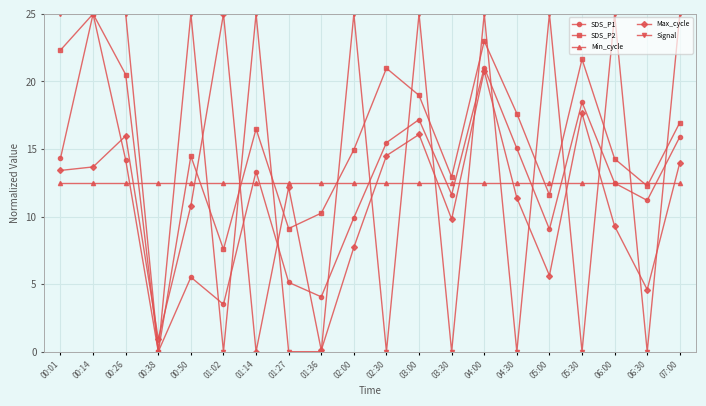

Reading right to left, extract all data points from this chart.

SDS_P1: 07:00=15.9	06:30=11.2	06:00=12.5	05:30=18.5	05:00=9.1	04:30=15.0	04:00=21.0	03:30=11.6	03:00=17.2	02:30=15.5	02:00=9.9	01:36=4.1	01:27=5.1	01:14=13.3	01:02=3.5	00:50=5.5	00:38=0.0	00:26=14.2	00:14=25.0	00:01=14.3
SDS_P2: 07:00=17.0	06:30=12.3	06:00=14.3	05:30=21.6	05:00=11.6	04:30=17.6	04:00=23.0	03:30=12.9	03:00=19.0	02:30=21.0	02:00=14.9	01:36=10.3	01:27=9.1	01:14=16.5	01:02=7.6	00:50=14.5	00:38=0.0	00:26=20.5	00:14=25.0	00:01=22.3
Min_cycle: 07:00=12.5	06:30=12.5	06:00=12.5	05:30=12.5	05:00=12.5	04:30=12.5	04:00=12.5	03:30=12.5	03:00=12.5	02:30=12.5	02:00=12.5	01:36=12.5	01:27=12.5	01:14=12.5	01:02=12.5	00:50=12.5	00:38=12.5	00:26=12.5	00:14=12.5	00:01=12.5
Max_cycle: 07:00=14.0	06:30=4.6	06:00=9.3	05:30=17.6	05:00=5.6	04:30=11.4	04:00=20.8	03:30=9.8	03:00=16.1	02:30=14.5	02:00=7.7	01:36=0.1	01:27=12.2	01:14=0.0	01:02=25.0	00:50=10.8	00:38=0.9	00:26=16.0	00:14=13.7	00:01=13.4
Signal: 07:00=25.0	06:30=0.0	06:00=25.0	05:30=0.0	05:00=25.0	04:30=0.0	04:00=25.0	03:30=0.0	03:00=25.0	02:30=0.0	02:00=25.0	01:36=0.0	01:27=0.0	01:14=25.0	01:02=0.0	00:50=25.0	00:38=0.0	00:26=25.0	00:14=25.0	00:01=25.0